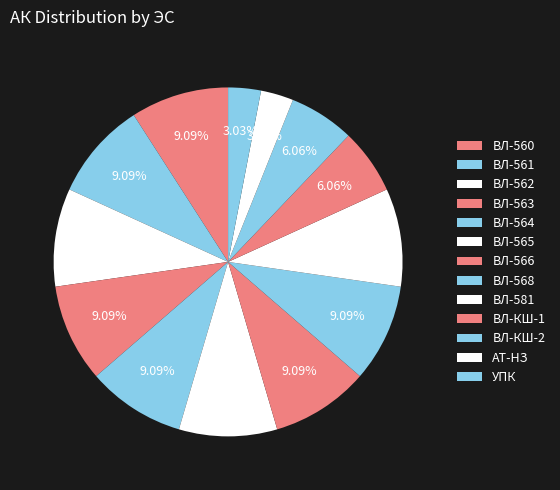

What percentage is NOT represented by ВЛ-581?

90.9%